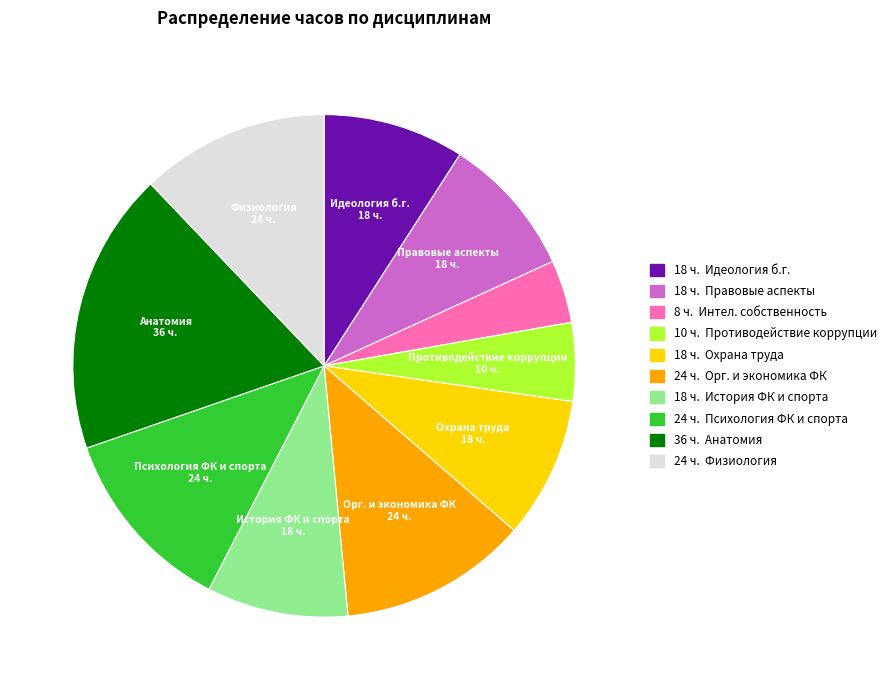

Is there any slice that represents more than half of the pie?

No